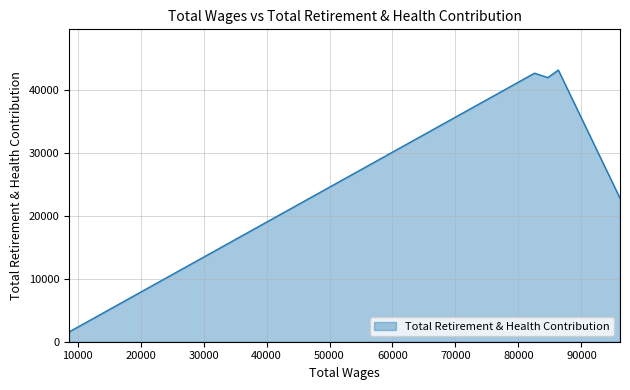

The chart shows a value of 22787 at 96128.0. True or false?

True